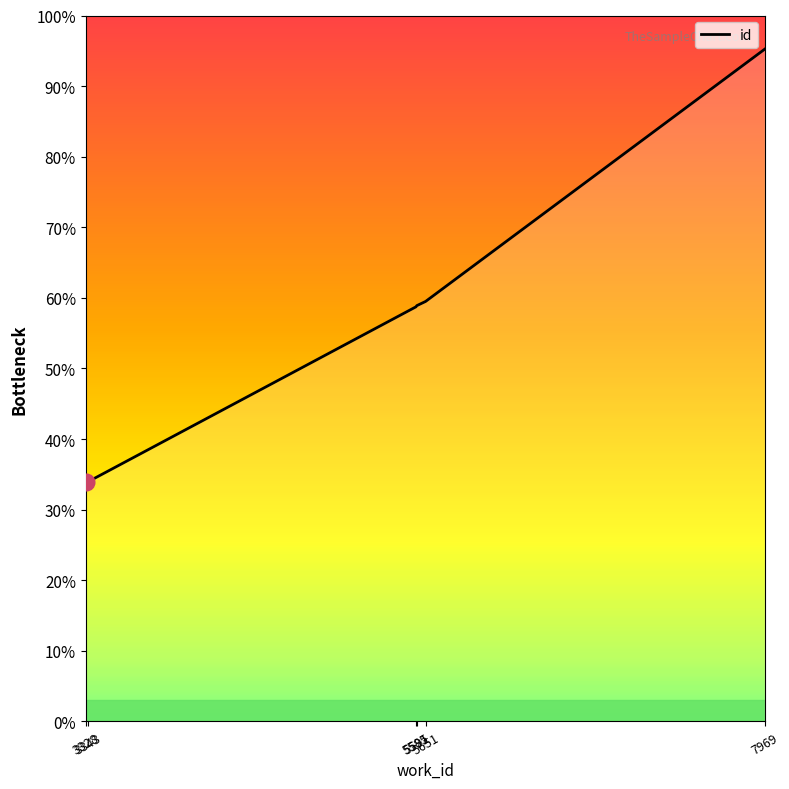

Does the chart have visible grid lines?

No